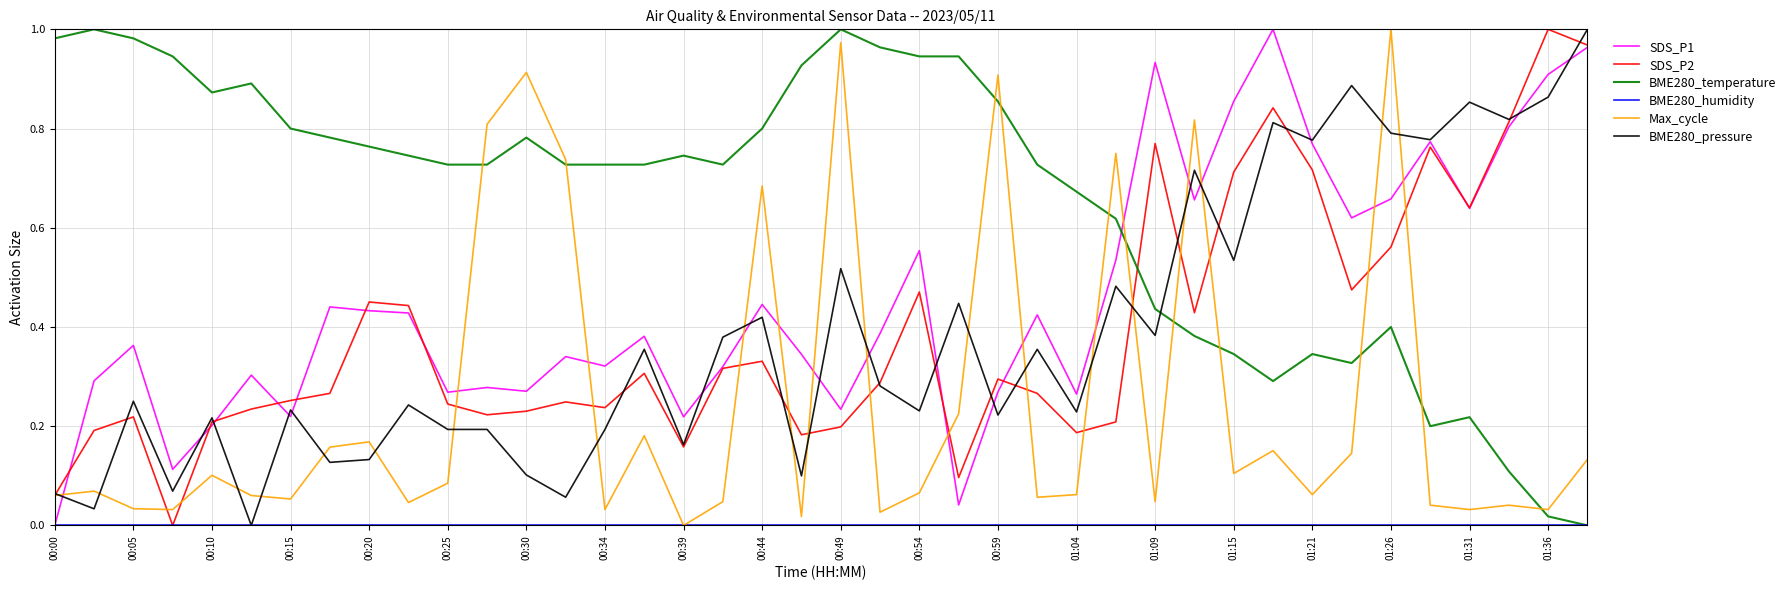

True or false: BME280_temperature and SDS_P1 intersect in this chart.

True